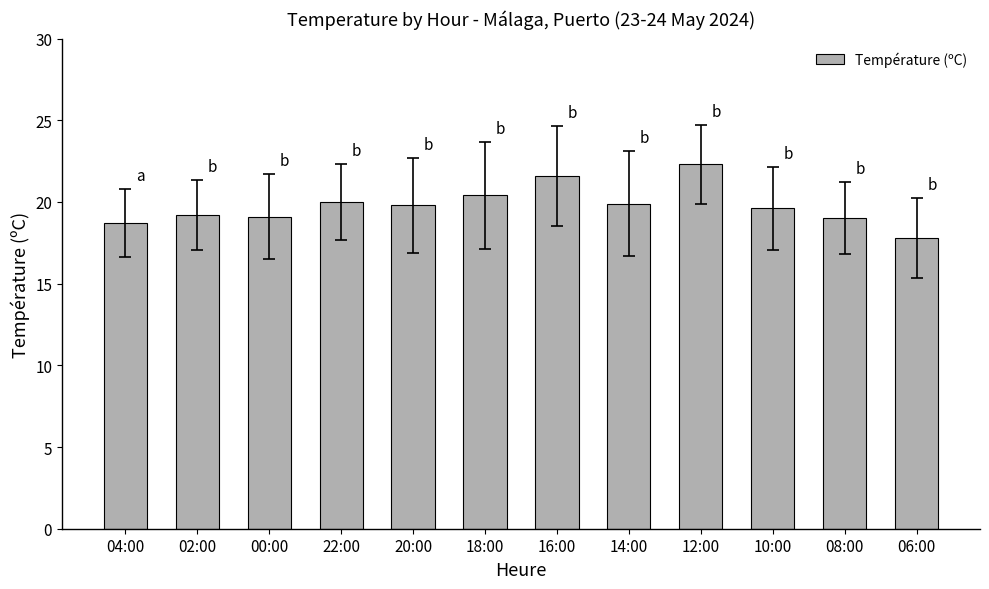

What is the difference between the values at 02:00 and 04:00?

0.5